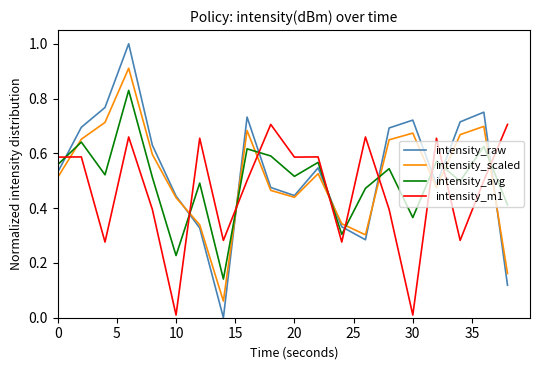

Rank the series by their maximum value, from highest to lowest.

intensity_raw, intensity_scaled, intensity_avg, intensity_m1